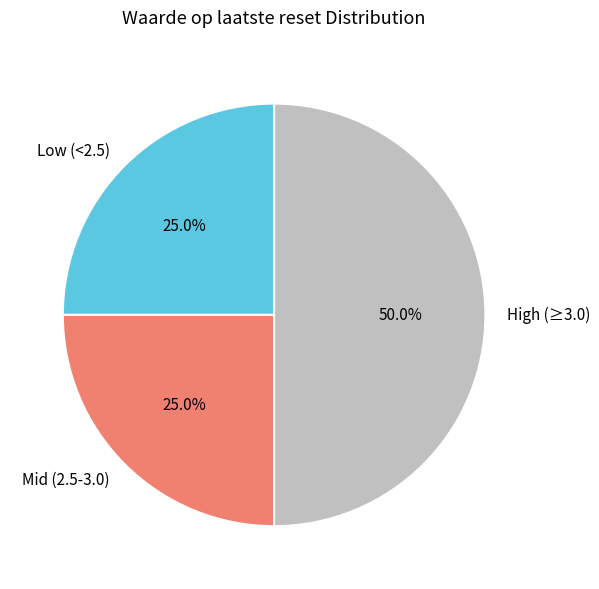

Does Mid (2.5-3.0) account for over 50% of the chart?

No